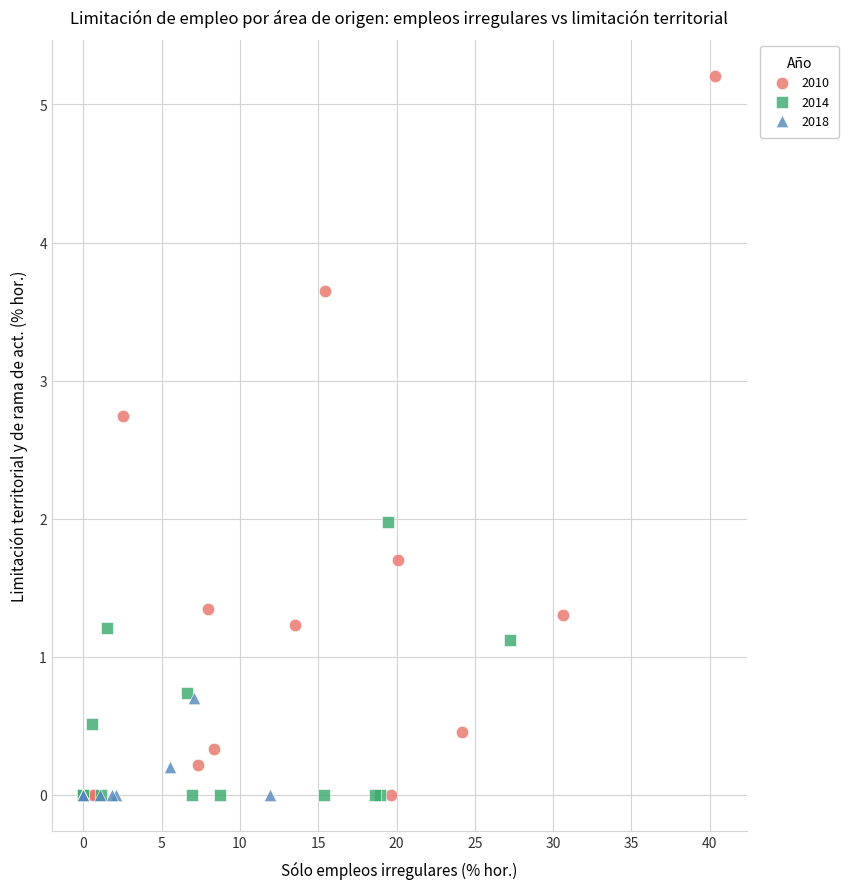

What are all the series names shown in the legend?

2010, 2014, 2018